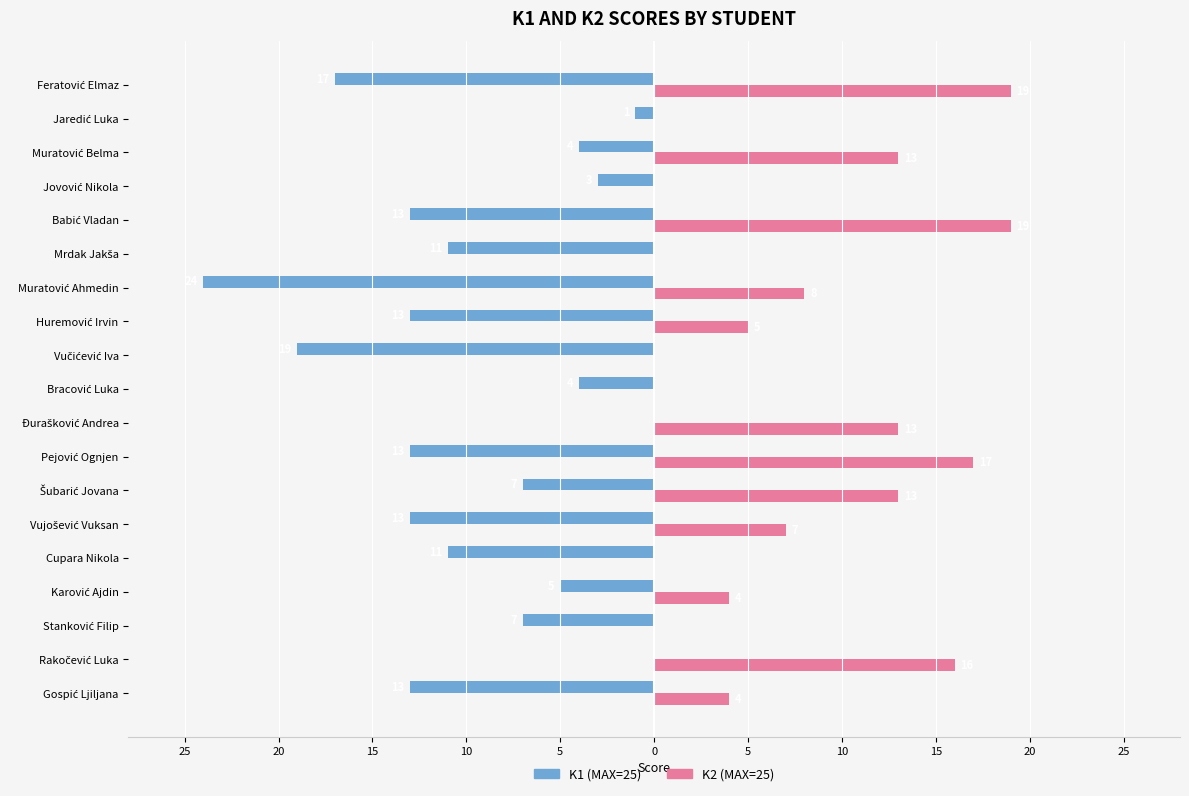

Which series has the widest spread of values?

K1 (MAX=25)